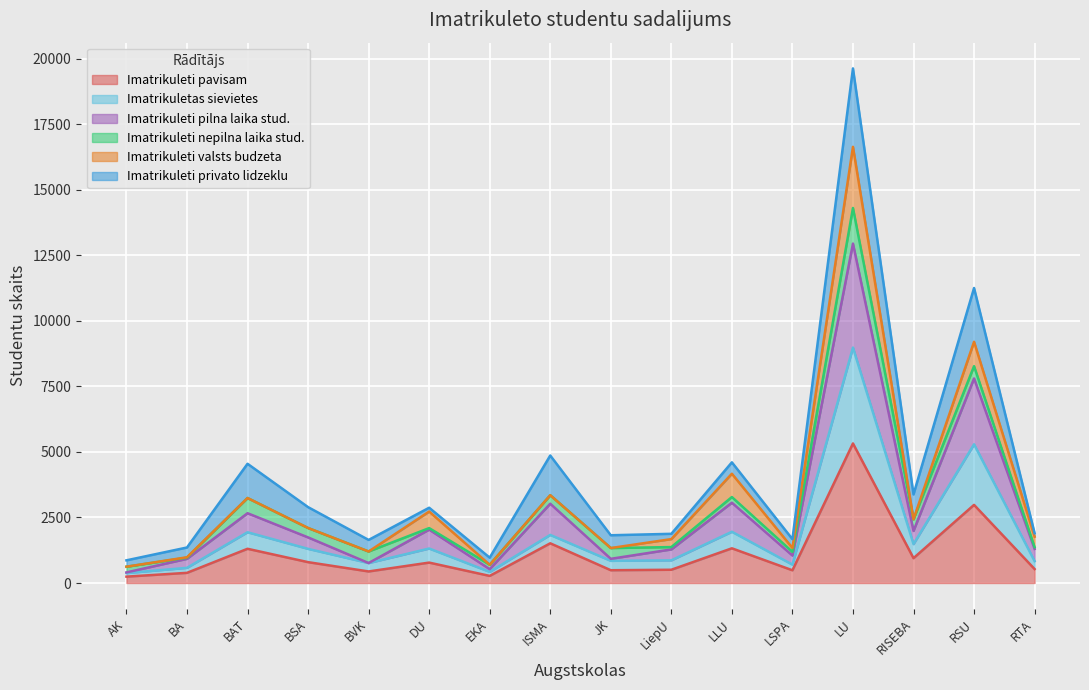

At which category is the sum across all series the highest?

LU